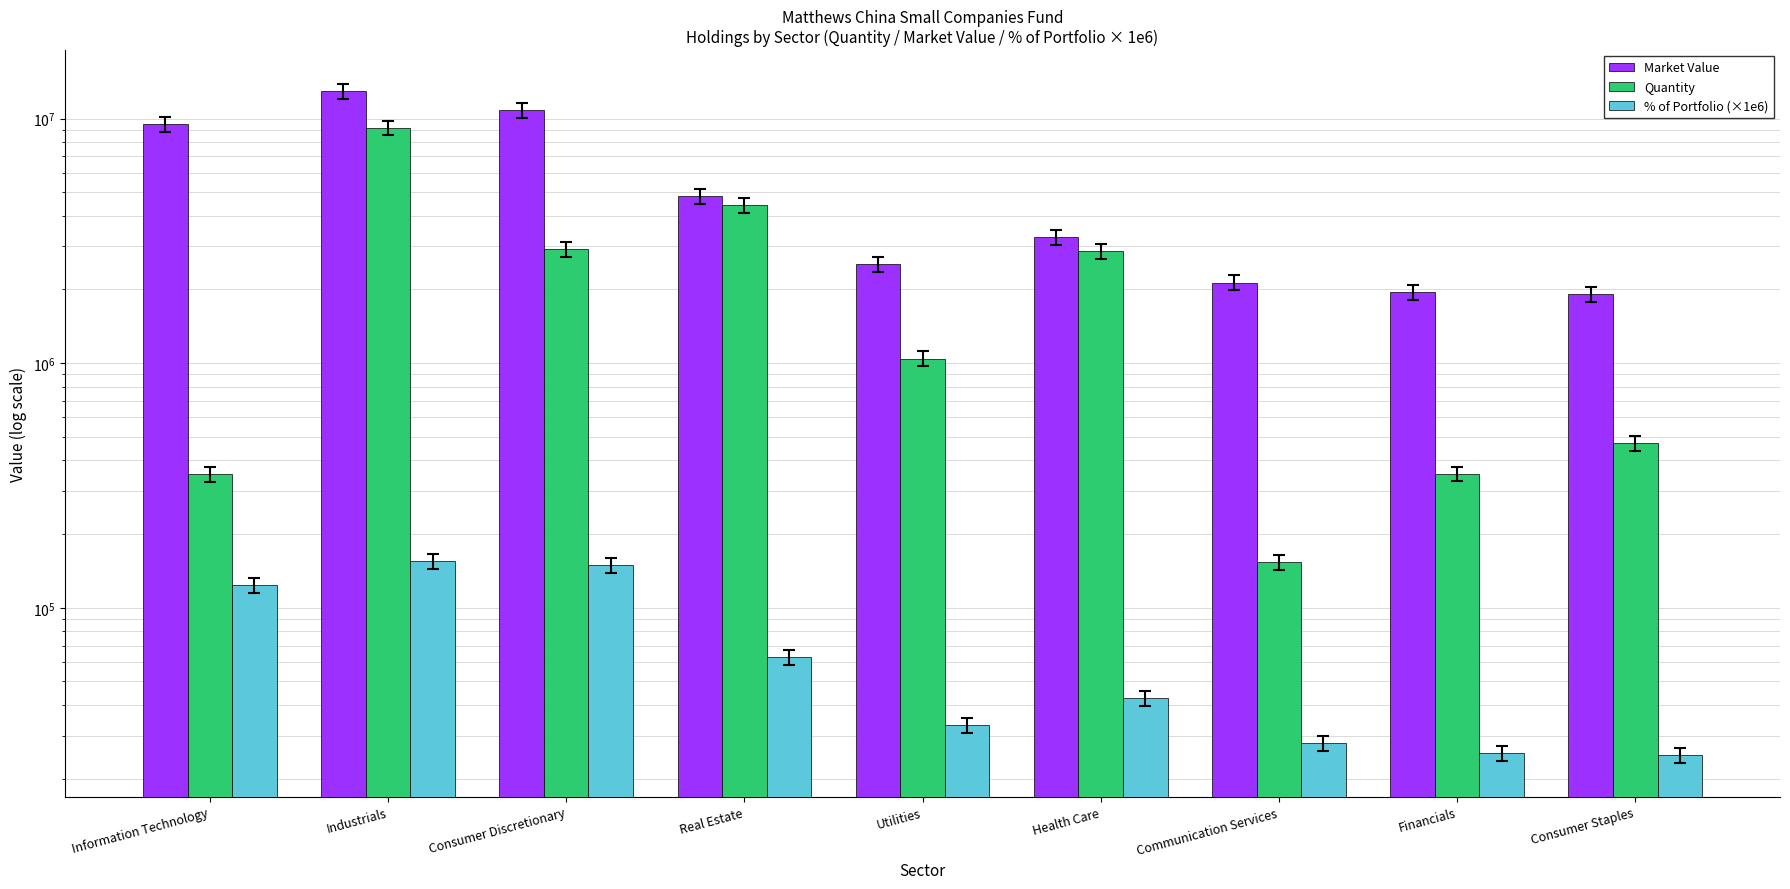

Which category has the lowest value across all series?

Consumer Staples